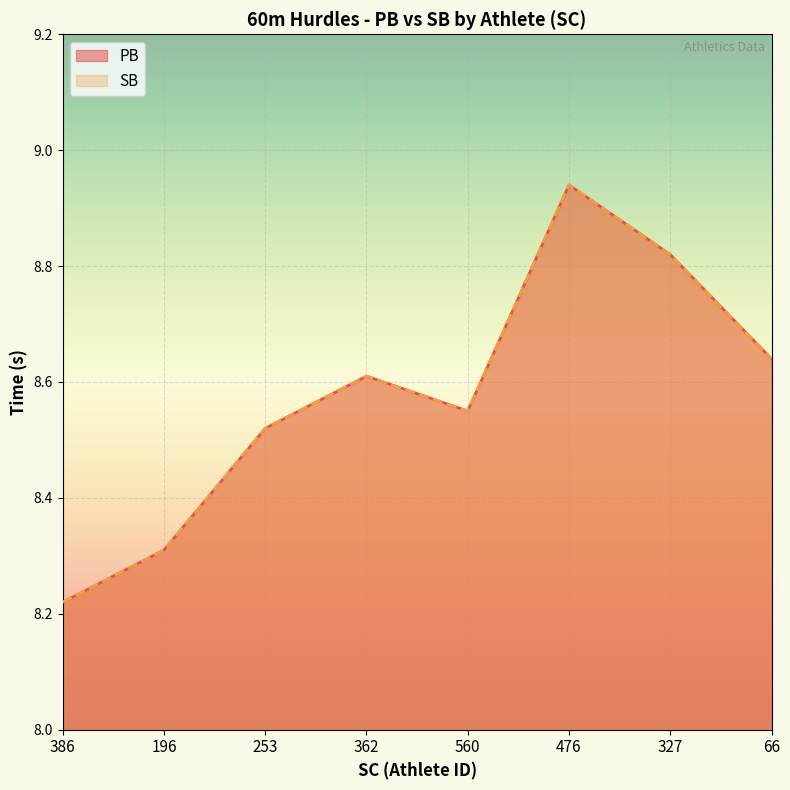

What is the total value across all series at 66?

17.3